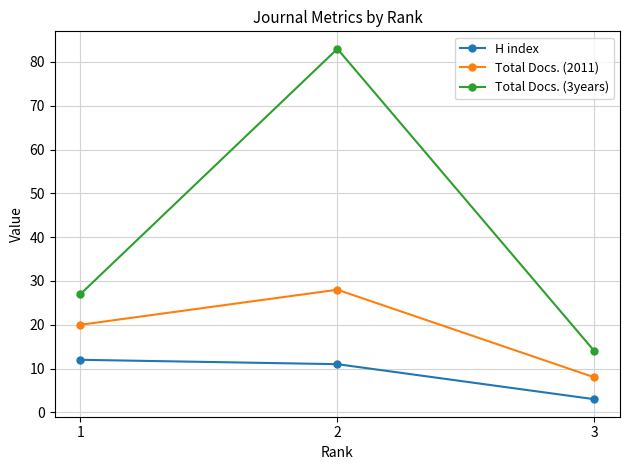

True or false: H index has a value of 3 at 3.

True